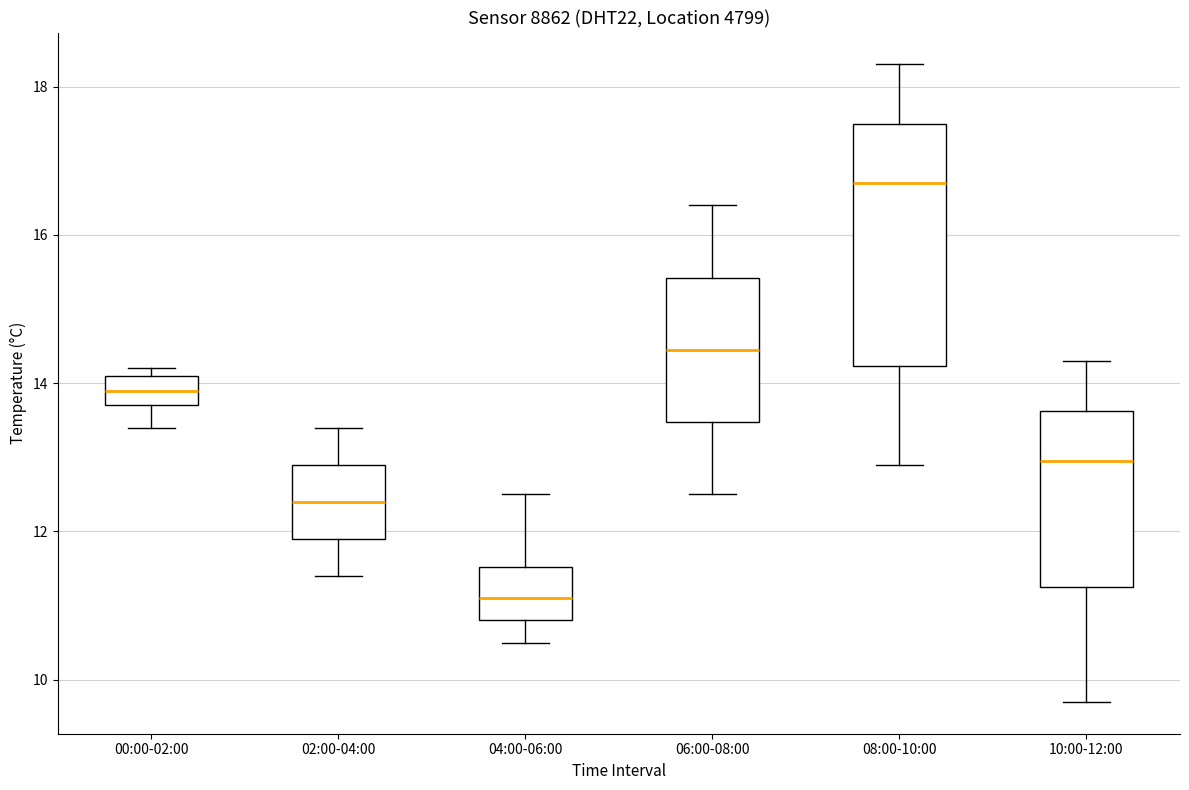

Which box is the tallest, from its lower edge to its upper edge?

08:00-10:00